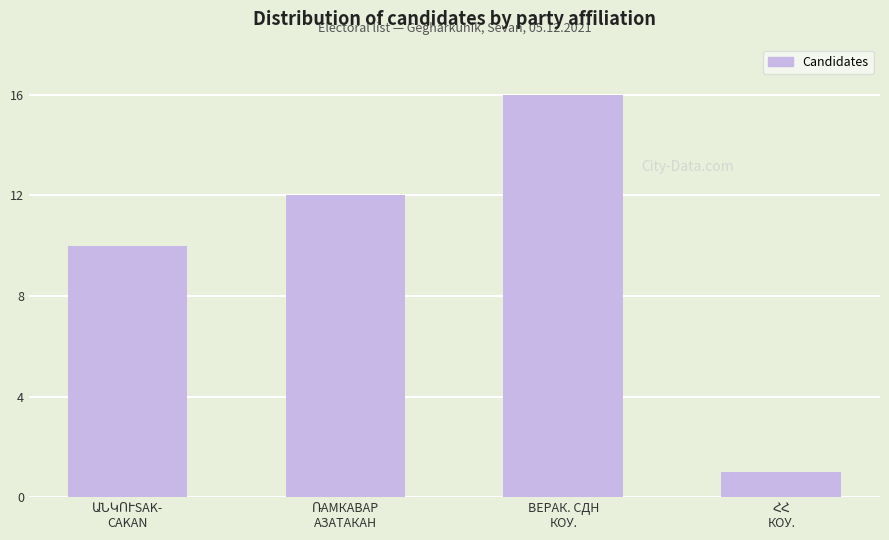

What is the average value?

10